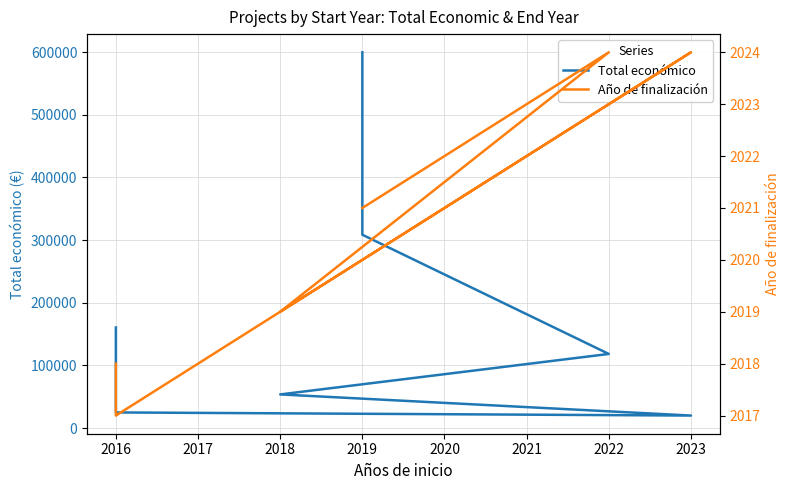

What is the sum of the Año de finalización values at 2023 and 2016?

4041